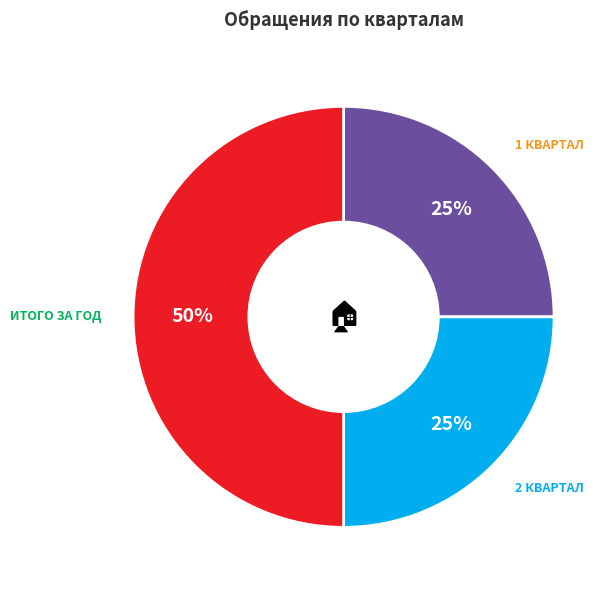

To the nearest percent, what is the average slice percentage?

33%